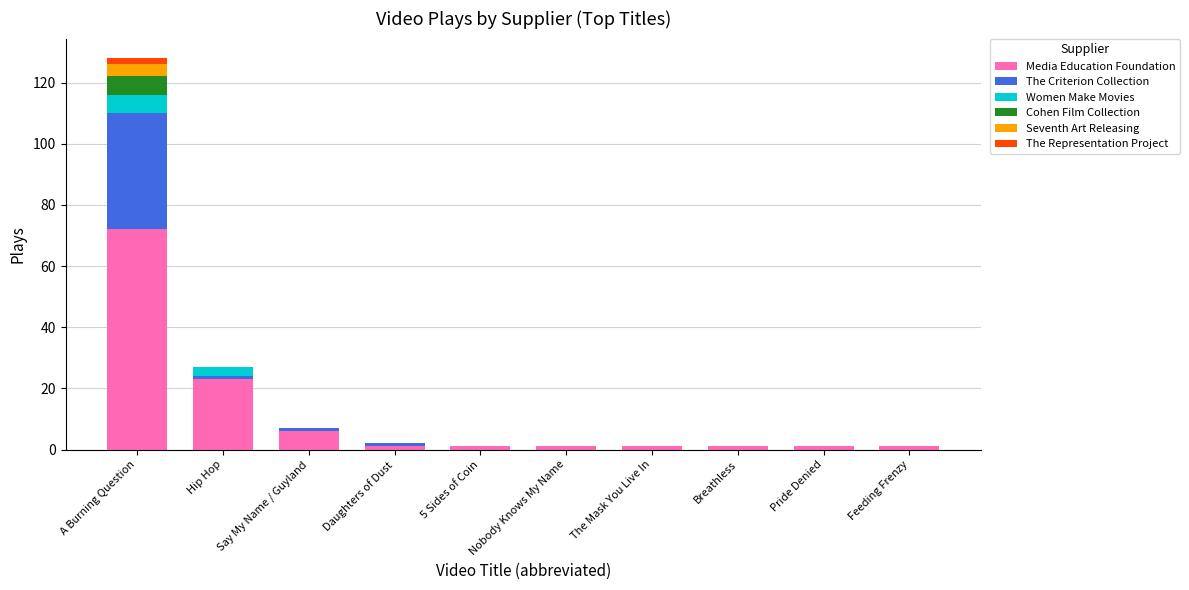

At which category is the sum across all series the highest?

A Burning Question